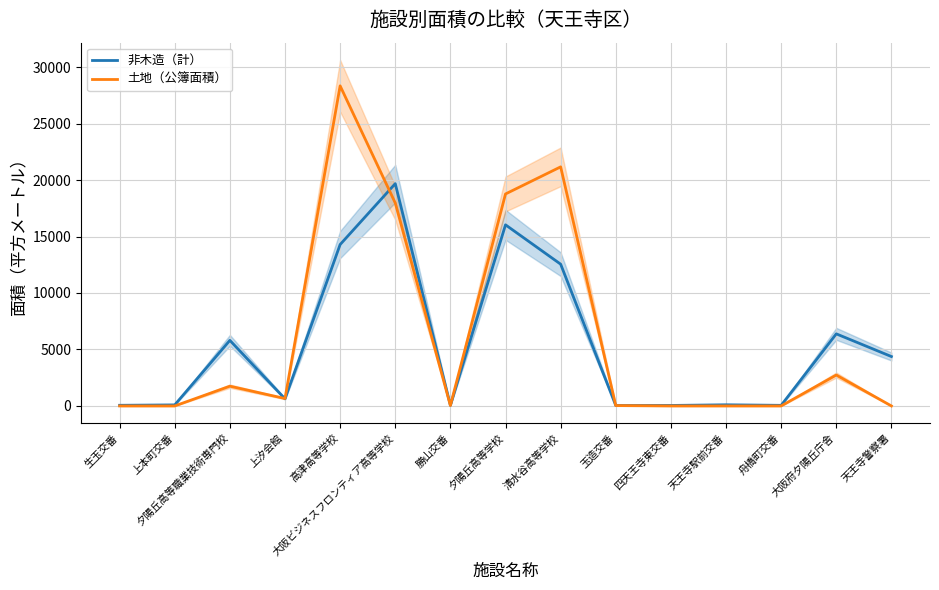

What is the value of the 土地（公簿面積） point at the 7th from the left?

35.9